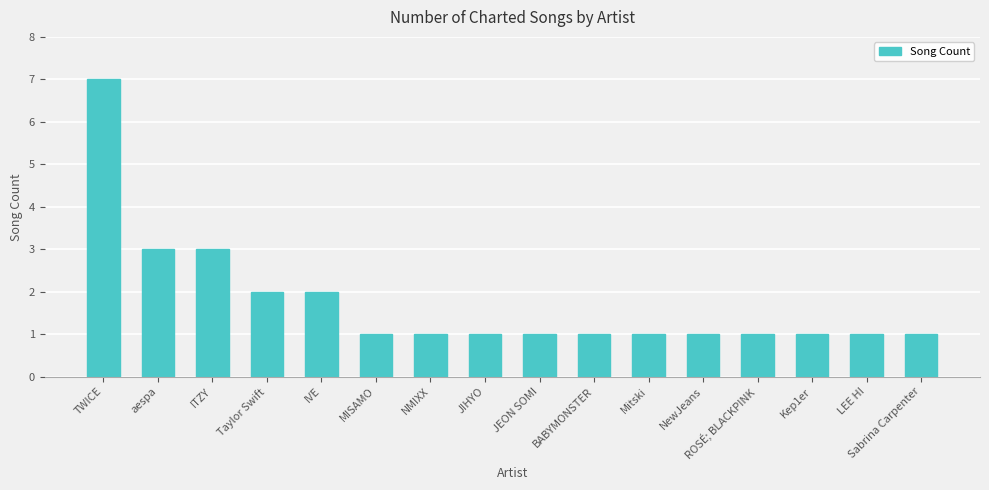

What value does the data have at ROSÉ; BLACKPINK?

1